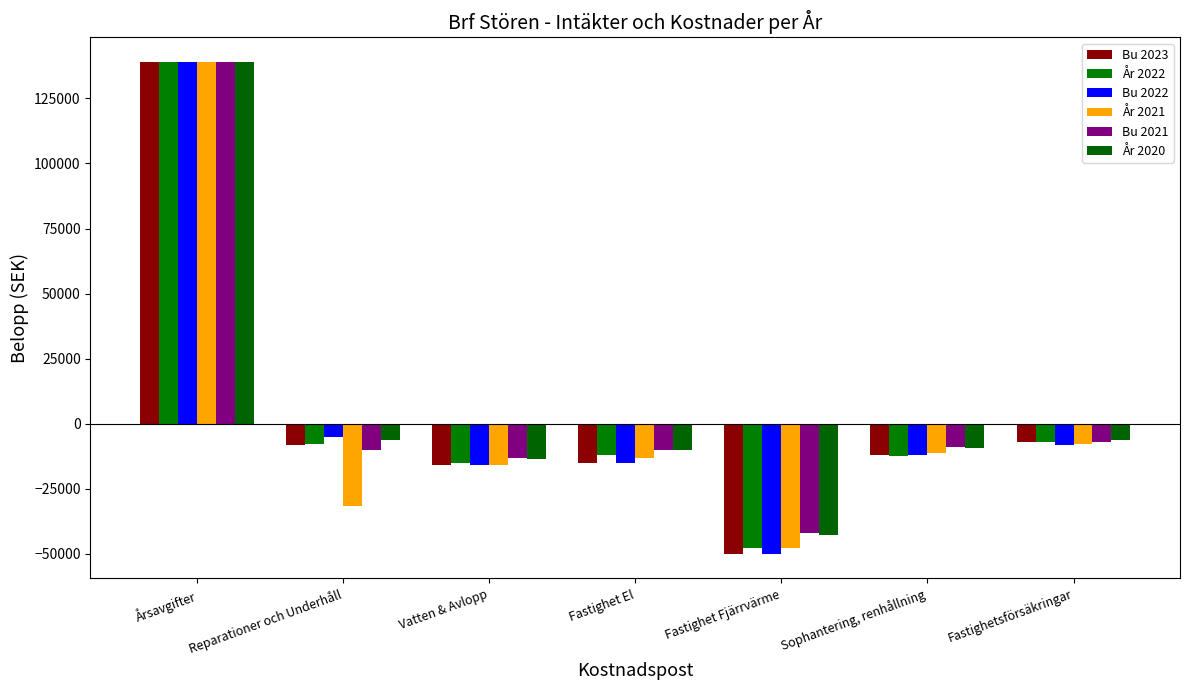

Between Årsavgifter and Vatten & Avlopp, which is larger?

Årsavgifter